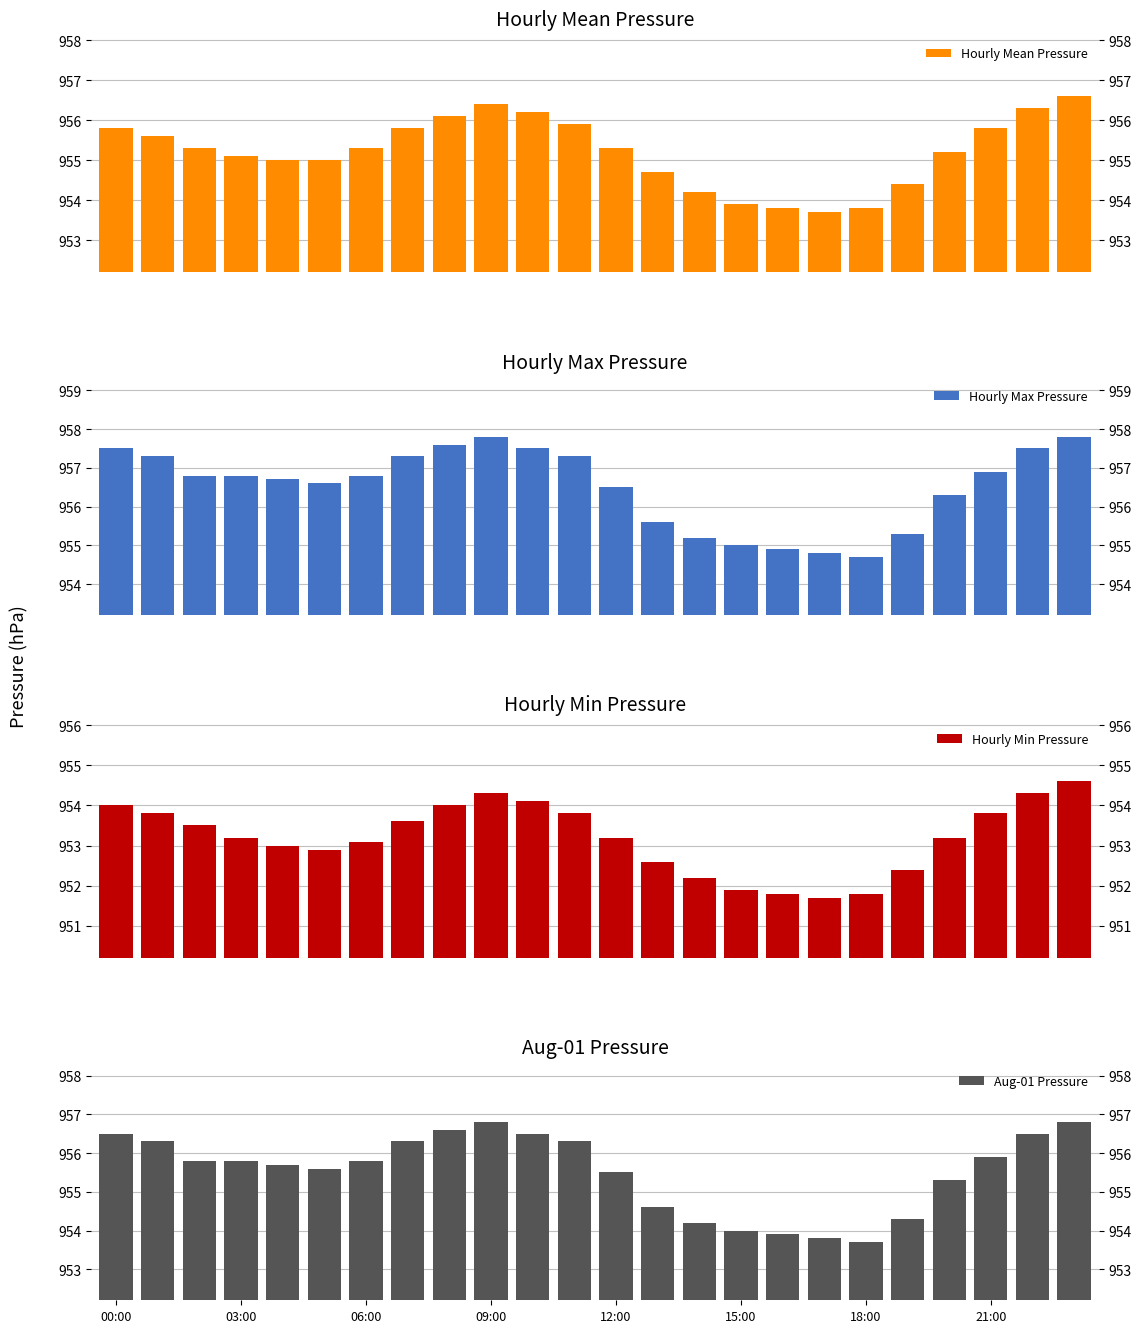

What is the sum of the Hourly Min Pressure values at 25 and 7?

1906.7